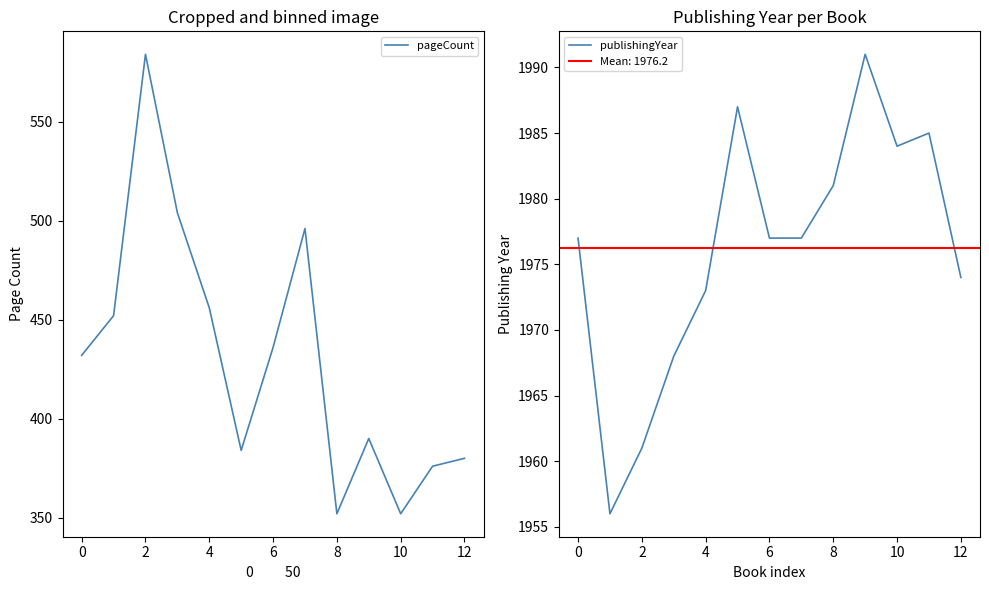

How many lines are shown in the chart?

2